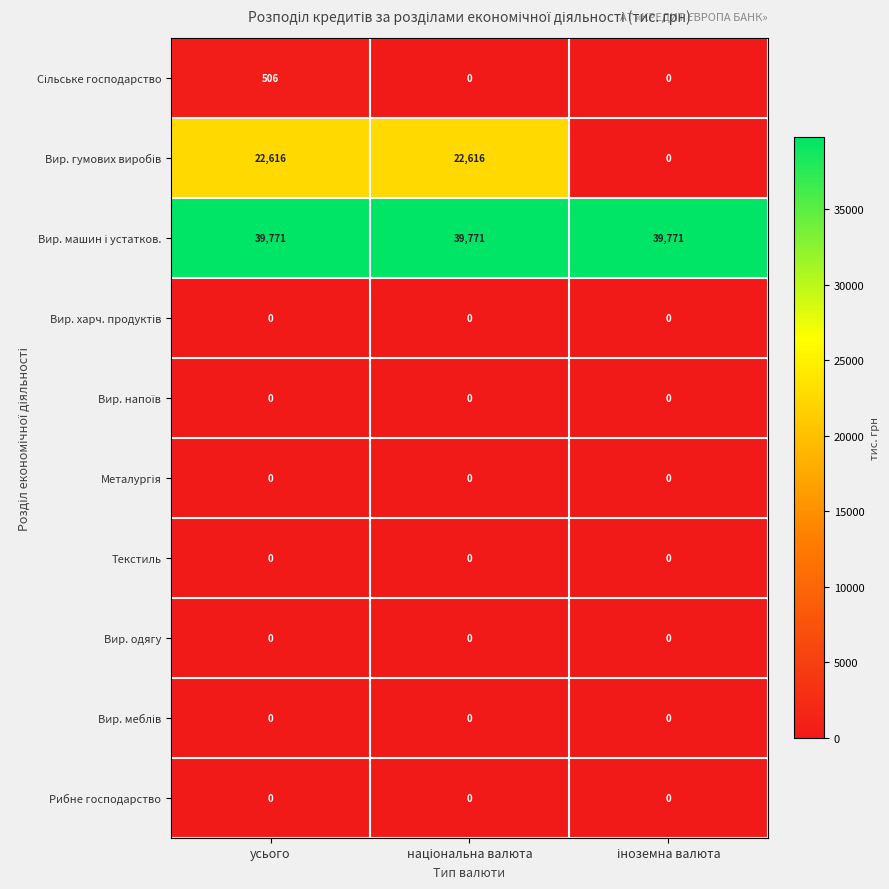

What is the greatest value displayed?

39771